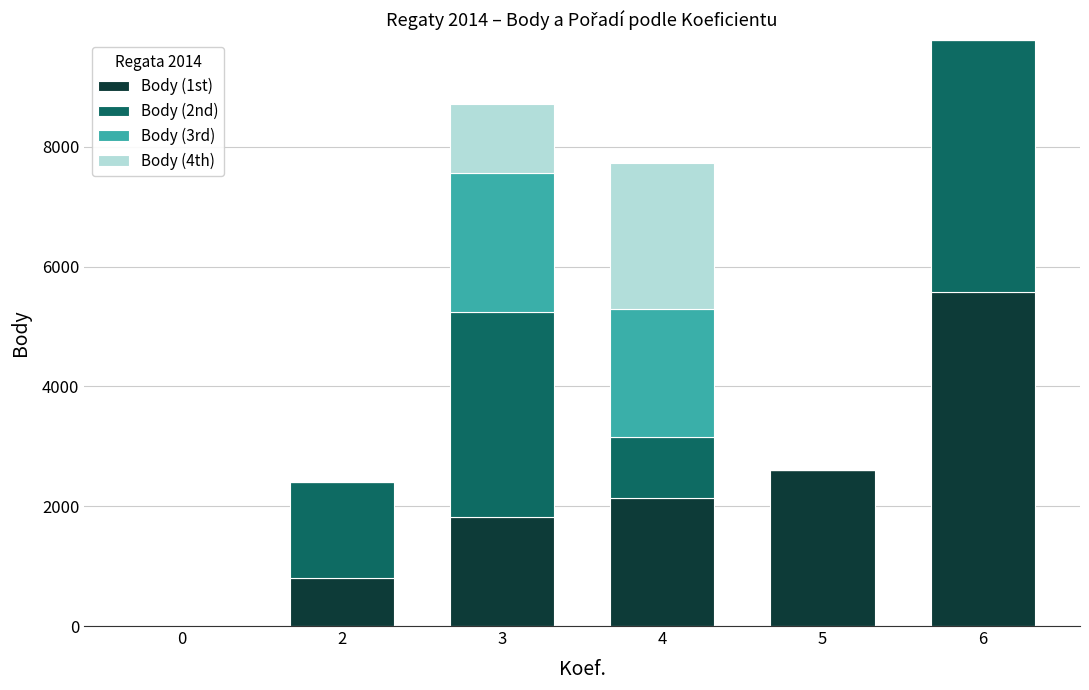

At which category is the sum across all series the highest?

6